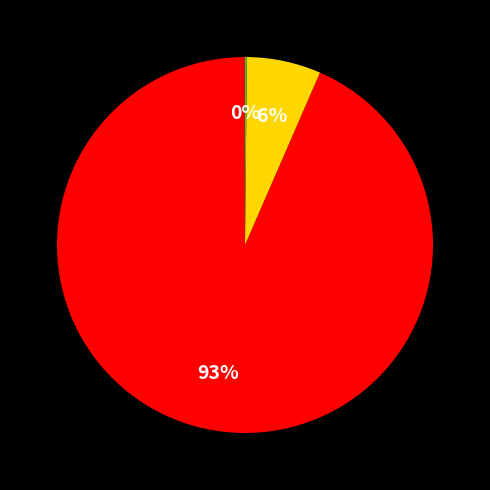

Is there any slice that represents more than half of the pie?

Yes